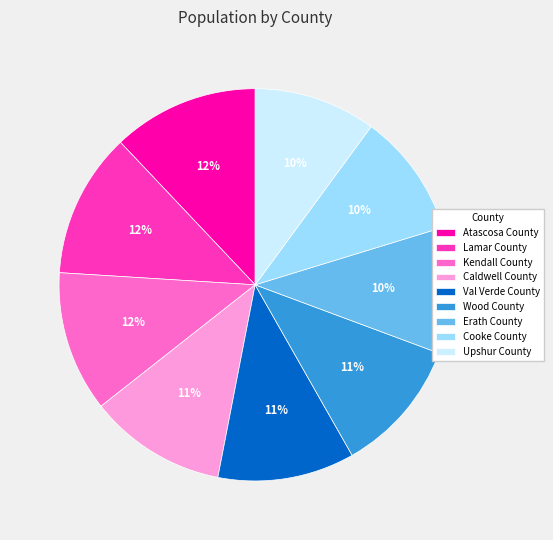

Is it true that Upshur County is 10% of the pie?

True